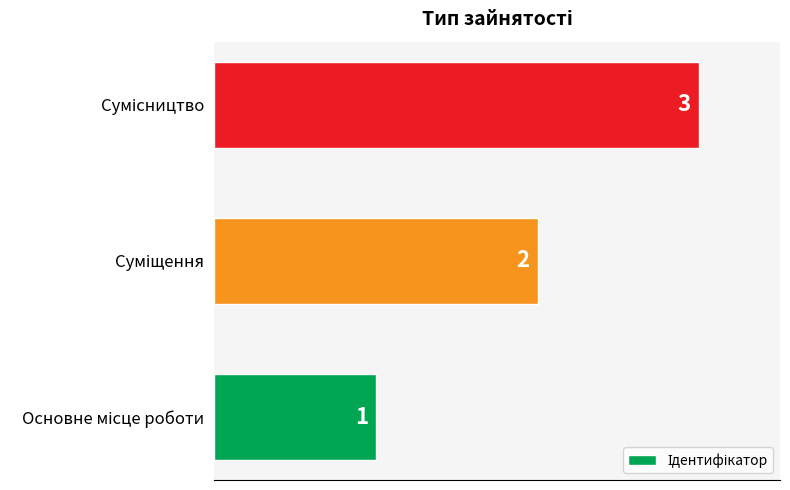

What is the sum of all values?

6